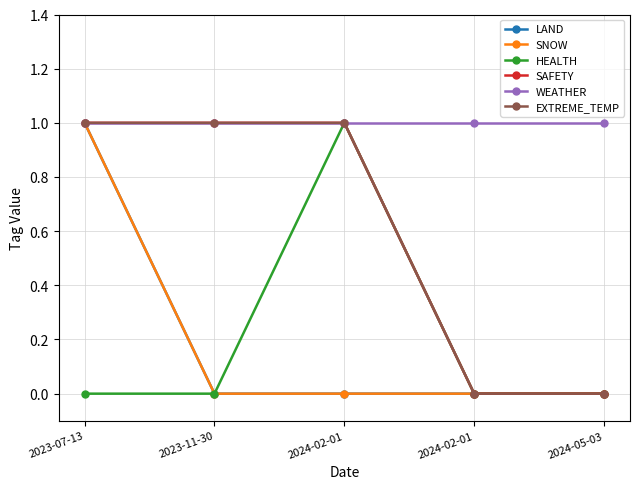

Reading right to left, transcribe all the data shown in this chart.

LAND: 0	0	0	0	1
SNOW: 0	0	0	0	1
HEALTH: 0	0	1	0	0
SAFETY: 0	0	1	1	1
WEATHER: 1	1	1	1	1
EXTREME_TEMP: 0	0	1	1	1